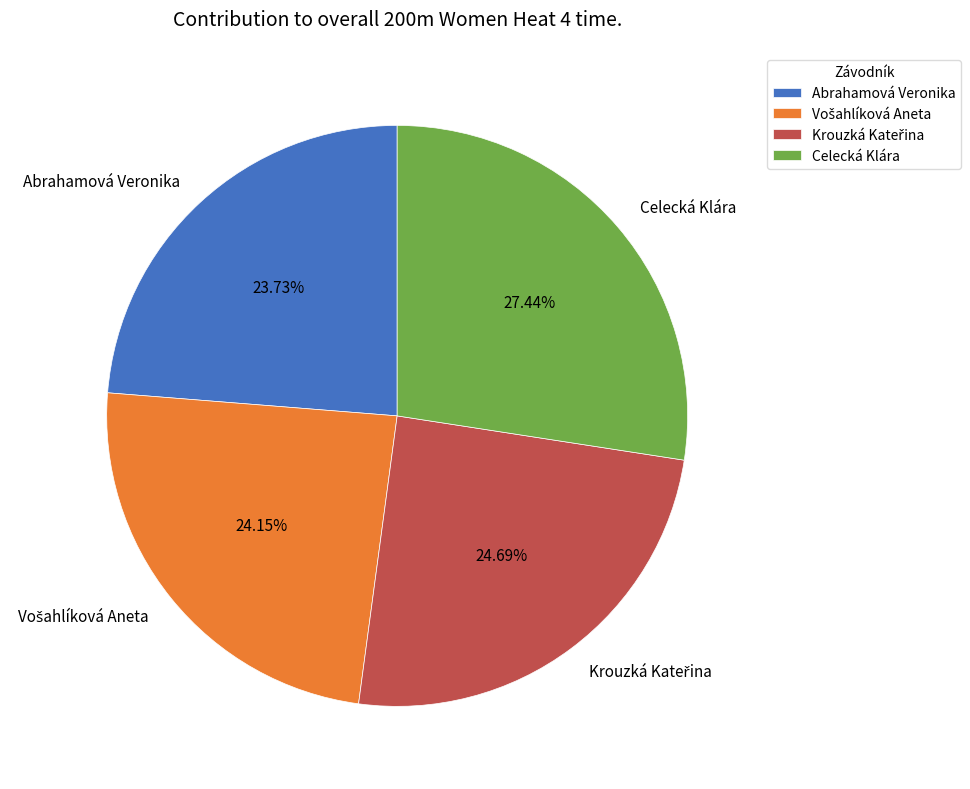

What portion of the pie excludes Abrahamová Veronika?

76.3%